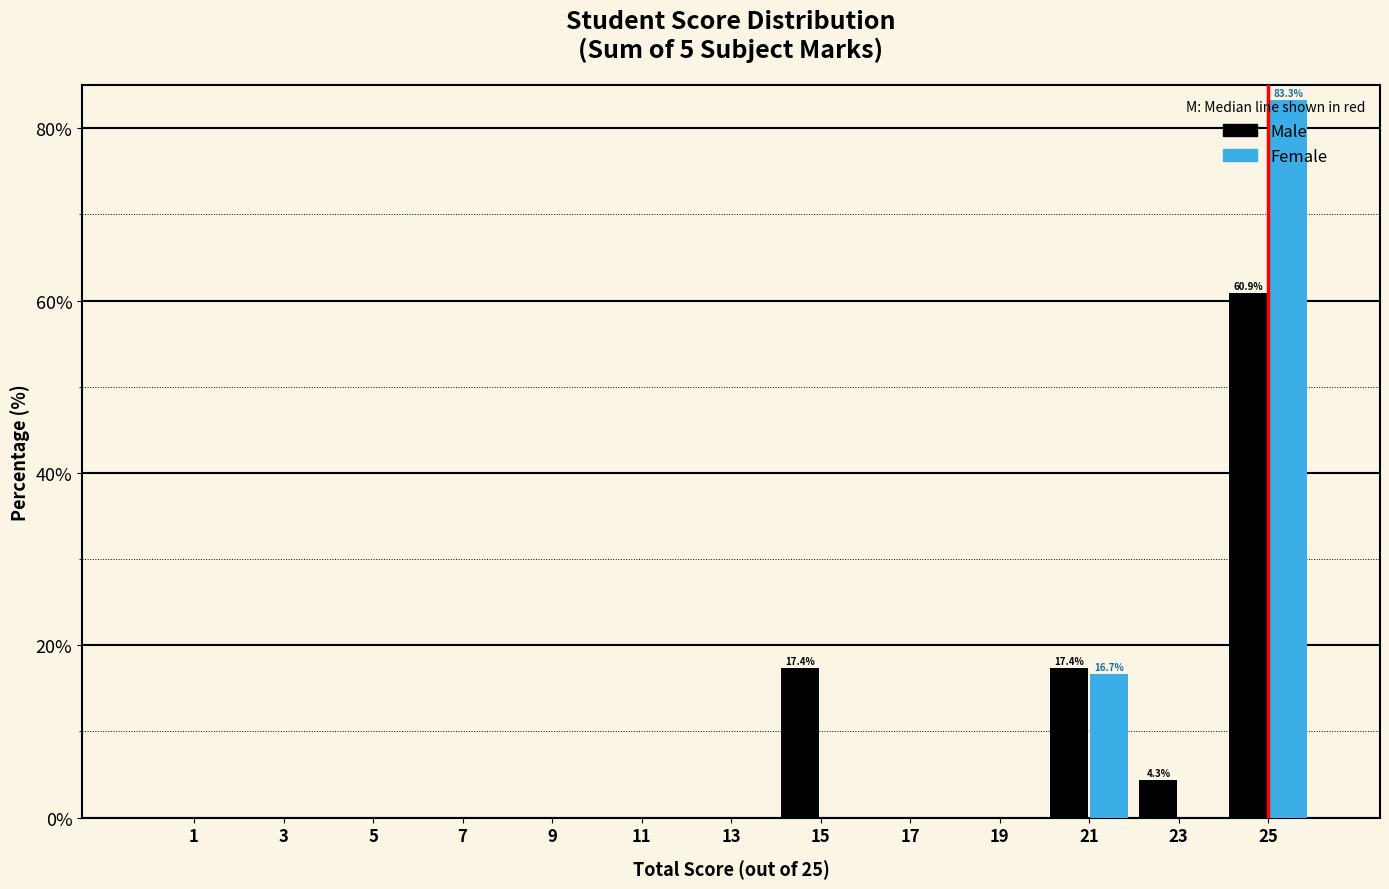

In the Male series, which range on the x-axis has the tallest bar?

24 to 26